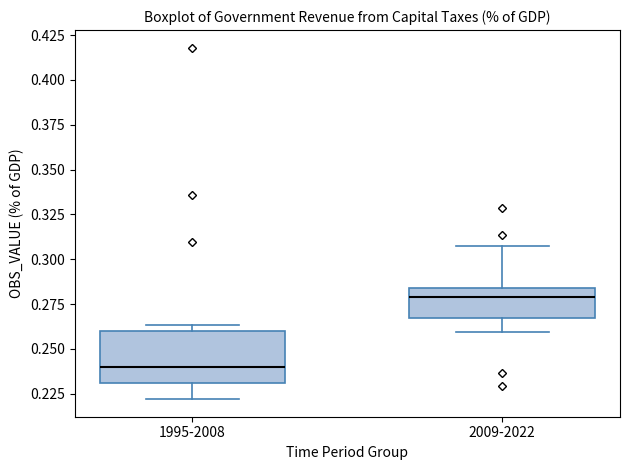

Which box's median line is the lowest?

1995-2008